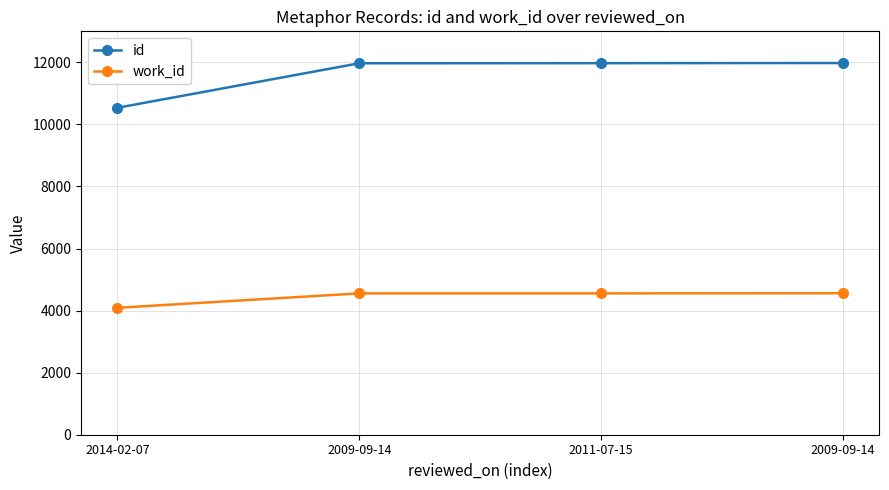

At how many categories does at least one series exceed 4678?

4